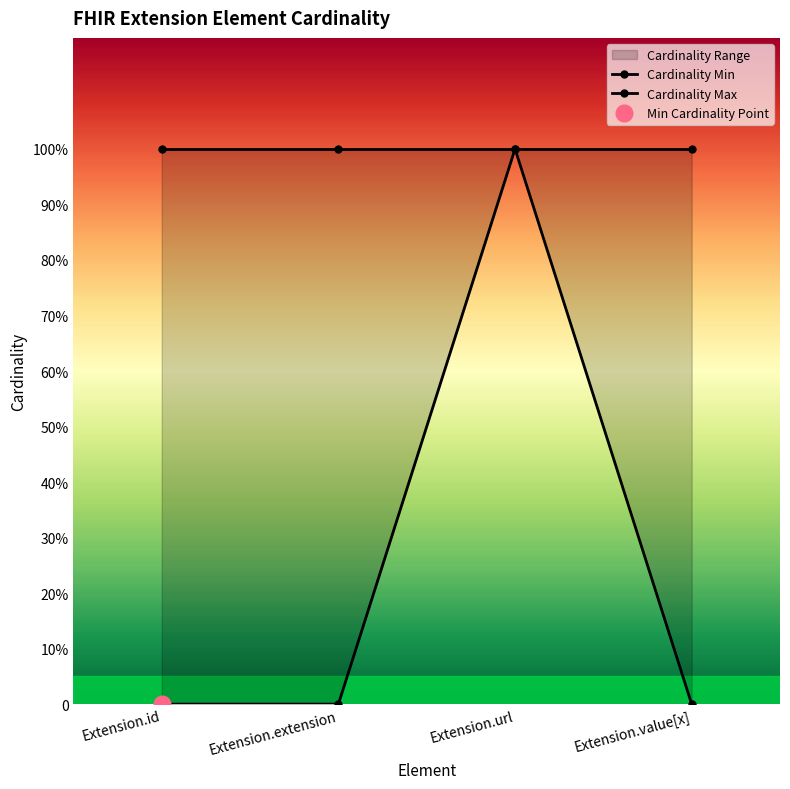

Reading right to left, transcribe all the data shown in this chart.

Cardinality Min: Extension.value[x]=0	Extension.url=1	Extension.extension=0	Extension.id=0
Cardinality Max: Extension.value[x]=1	Extension.url=1	Extension.extension=1	Extension.id=1